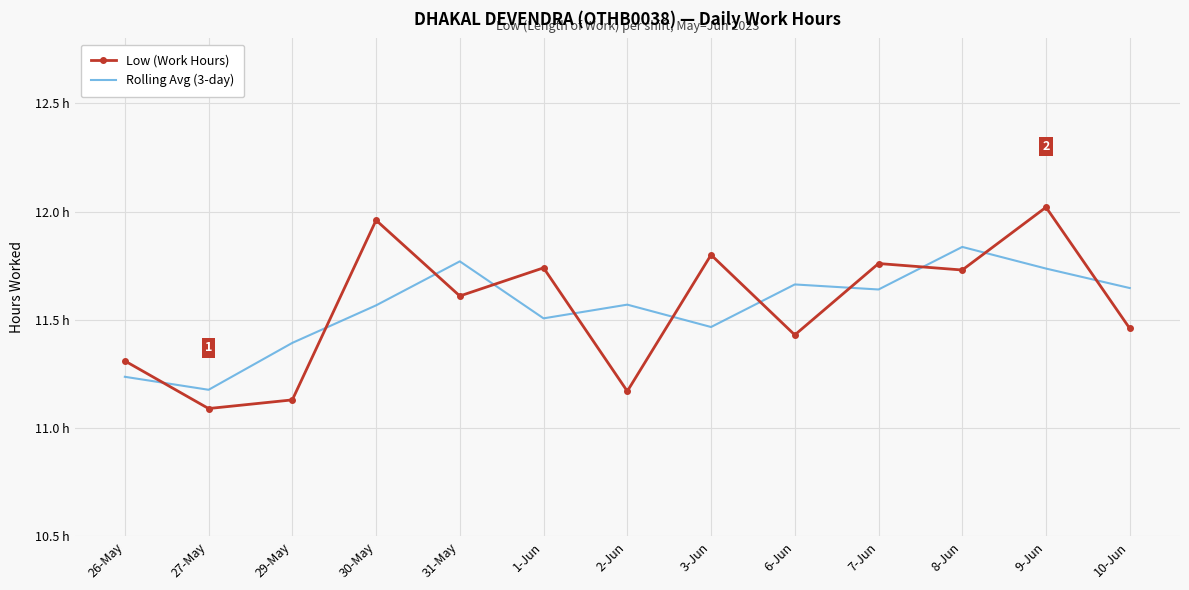

Reading left to right, extract all data points from this chart.

Low (Work Hours): 26-May=11.3	27-May=11.1	29-May=11.1	30-May=12.0	31-May=11.6	1-Jun=11.7	2-Jun=11.2	3-Jun=11.8	6-Jun=11.4	7-Jun=11.8	8-Jun=11.7	9-Jun=12.0	10-Jun=11.5
Rolling Avg (3-day): 26-May=11.2	27-May=11.2	29-May=11.4	30-May=11.6	31-May=11.8	1-Jun=11.5	2-Jun=11.6	3-Jun=11.5	6-Jun=11.7	7-Jun=11.6	8-Jun=11.8	9-Jun=11.7	10-Jun=11.6